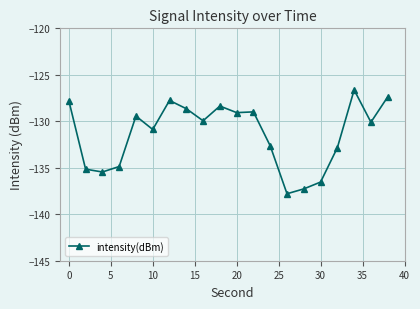

What is the value of the 4th point from the left?

-134.9